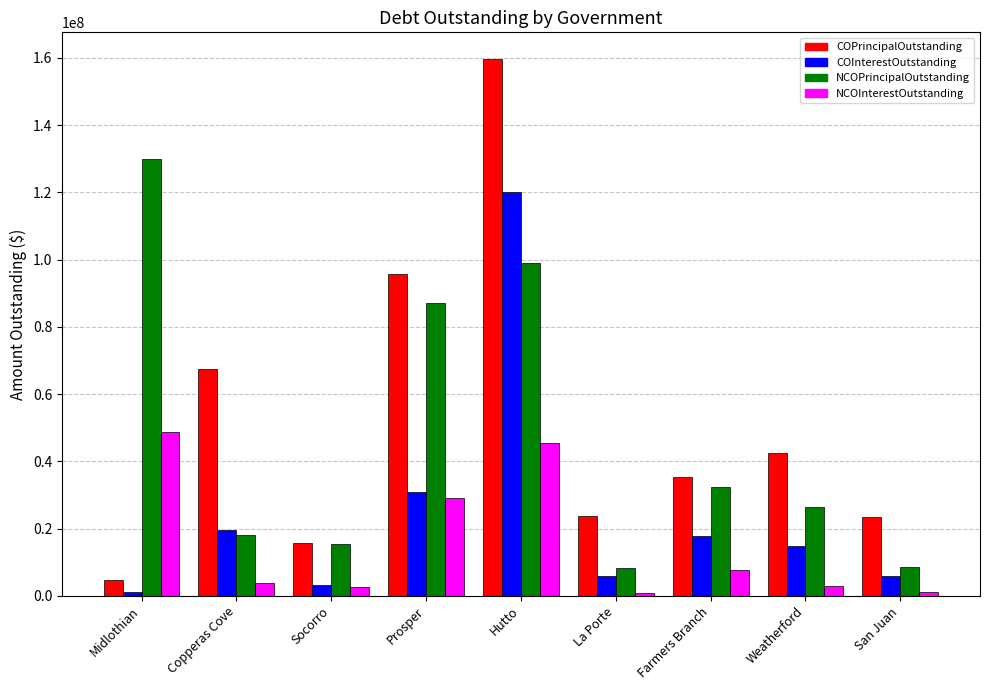

Rank the series by their maximum value, from lowest to highest.

NCOInterestOutstanding, COInterestOutstanding, NCOPrincipalOutstanding, COPrincipalOutstanding